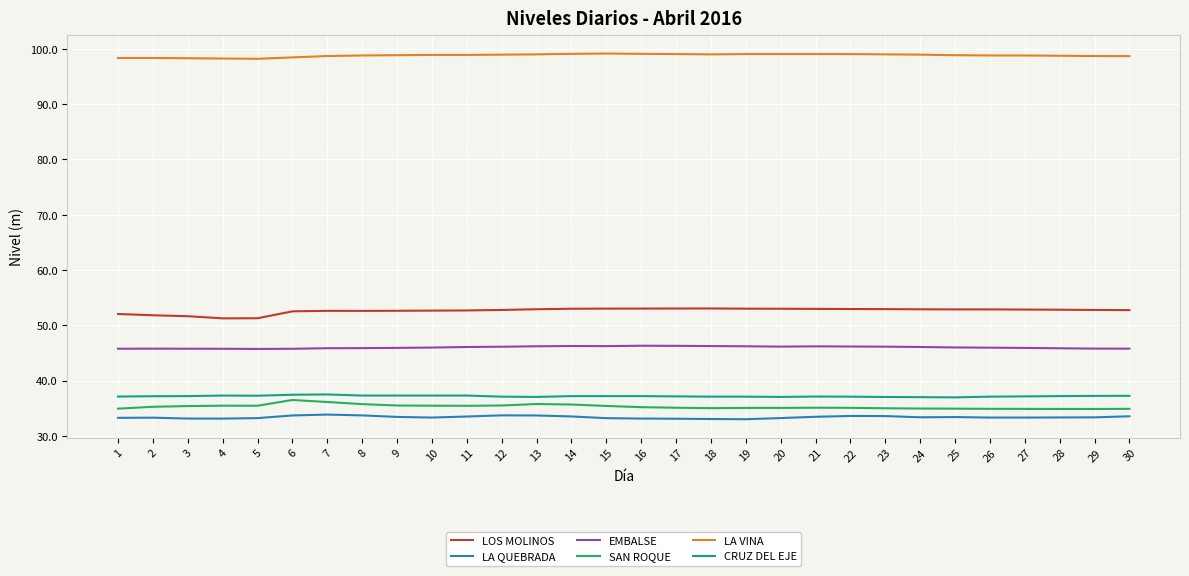

What is the lowest value of the EMBALSE series?

45.7